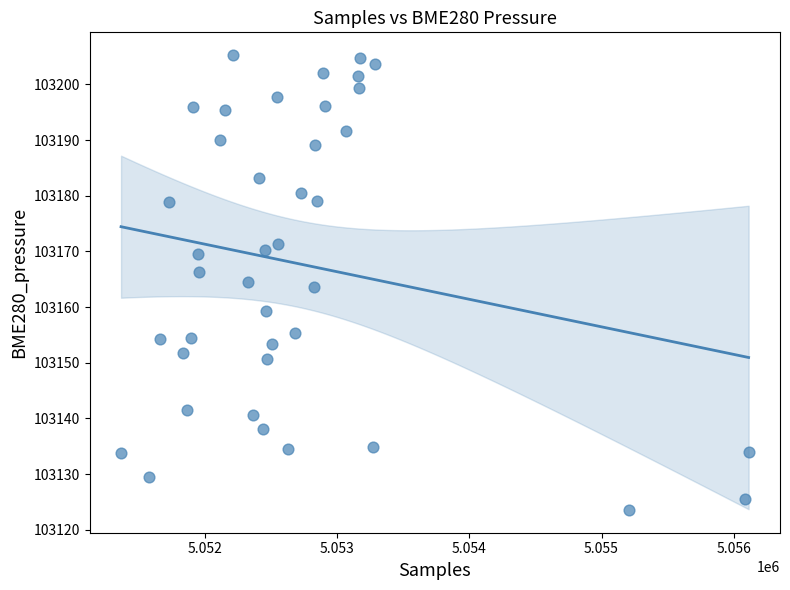

What is the range of Y values (max minus min)?

81.7